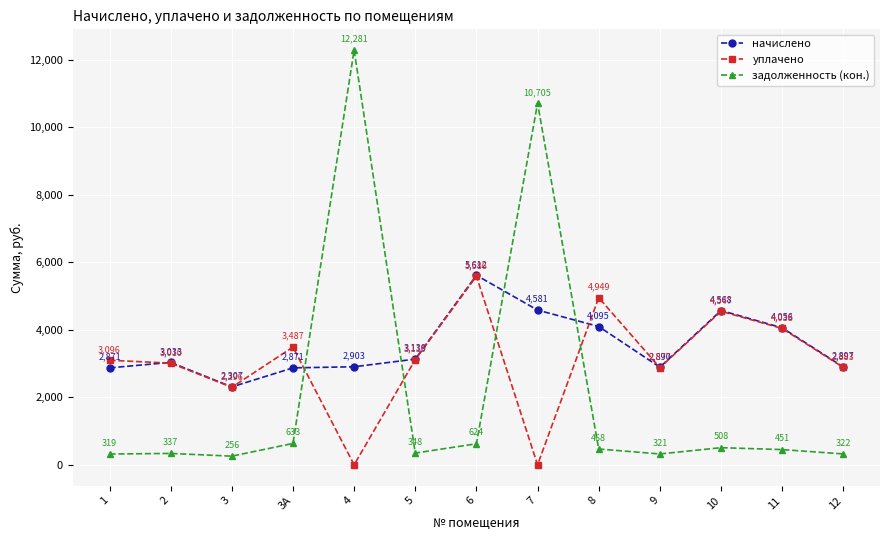

At 1, list the series in order from largest to smallest.

уплачено, начислено, задолженность (кон.)